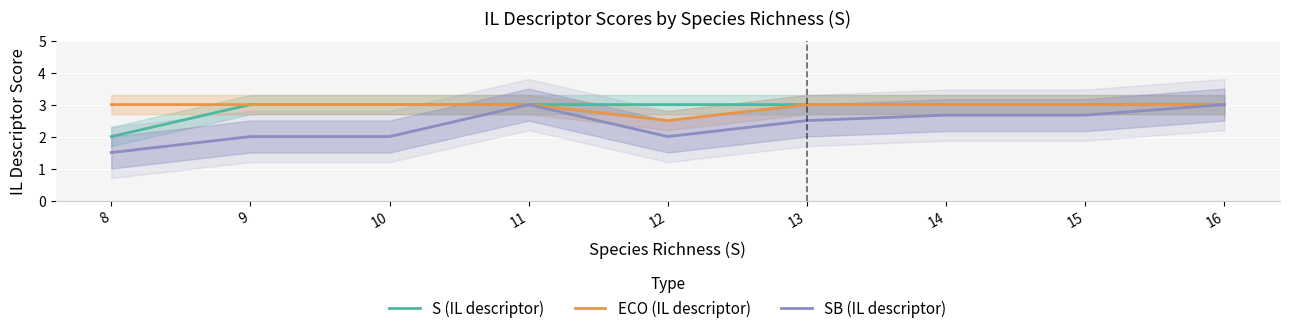

At which label is SB (IL descriptor) closest to 2?

9